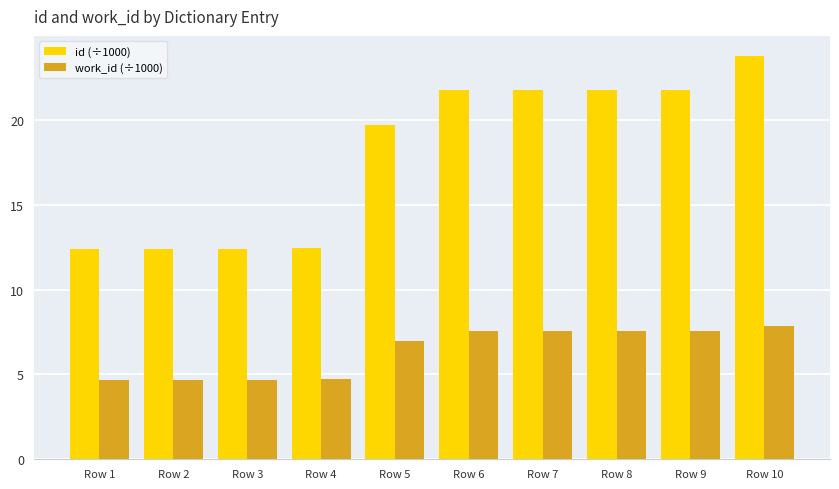

What are all the series names shown in the legend?

id (÷1000), work_id (÷1000)